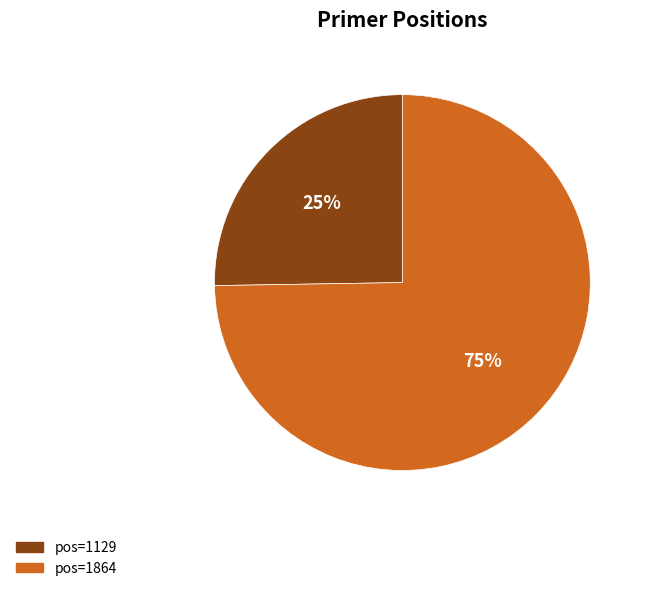

To the nearest percent, what is the average slice percentage?

50%